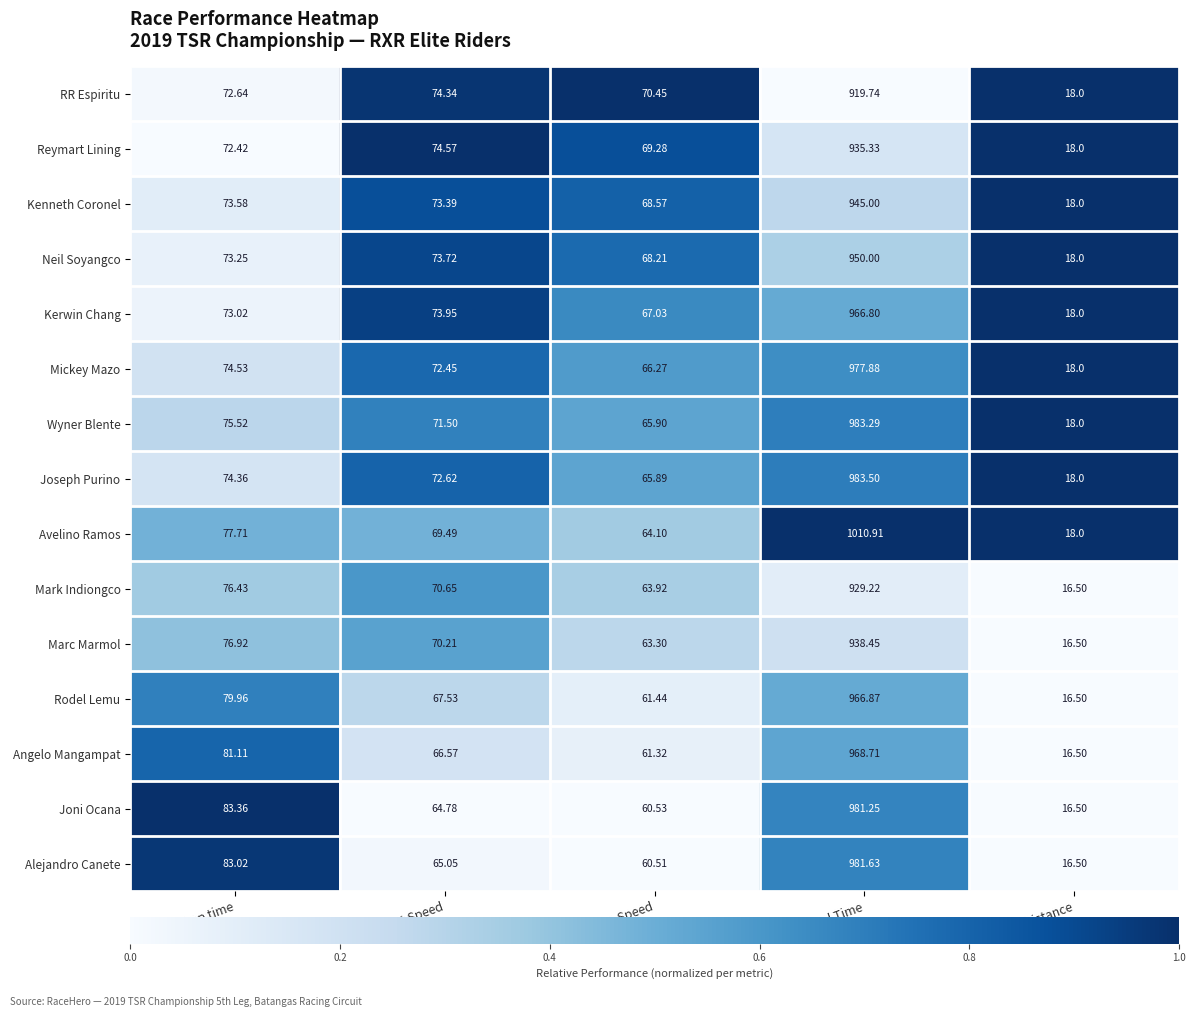

Which label corresponds to the smallest value in the chart?

Total Distance